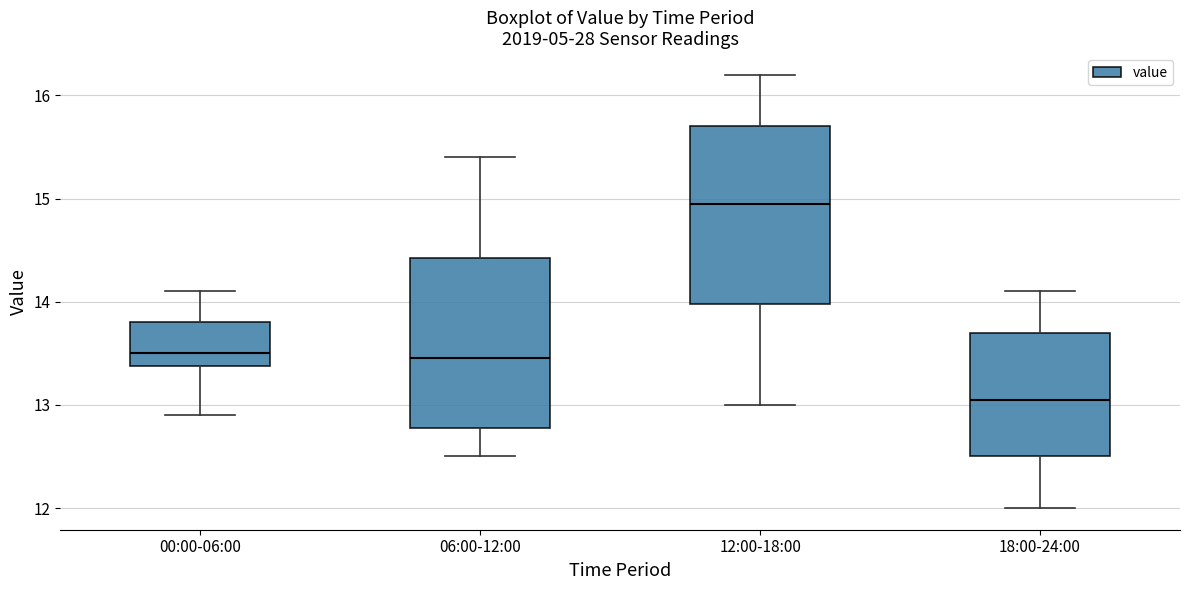

Which box's median line is the highest?

12:00-18:00